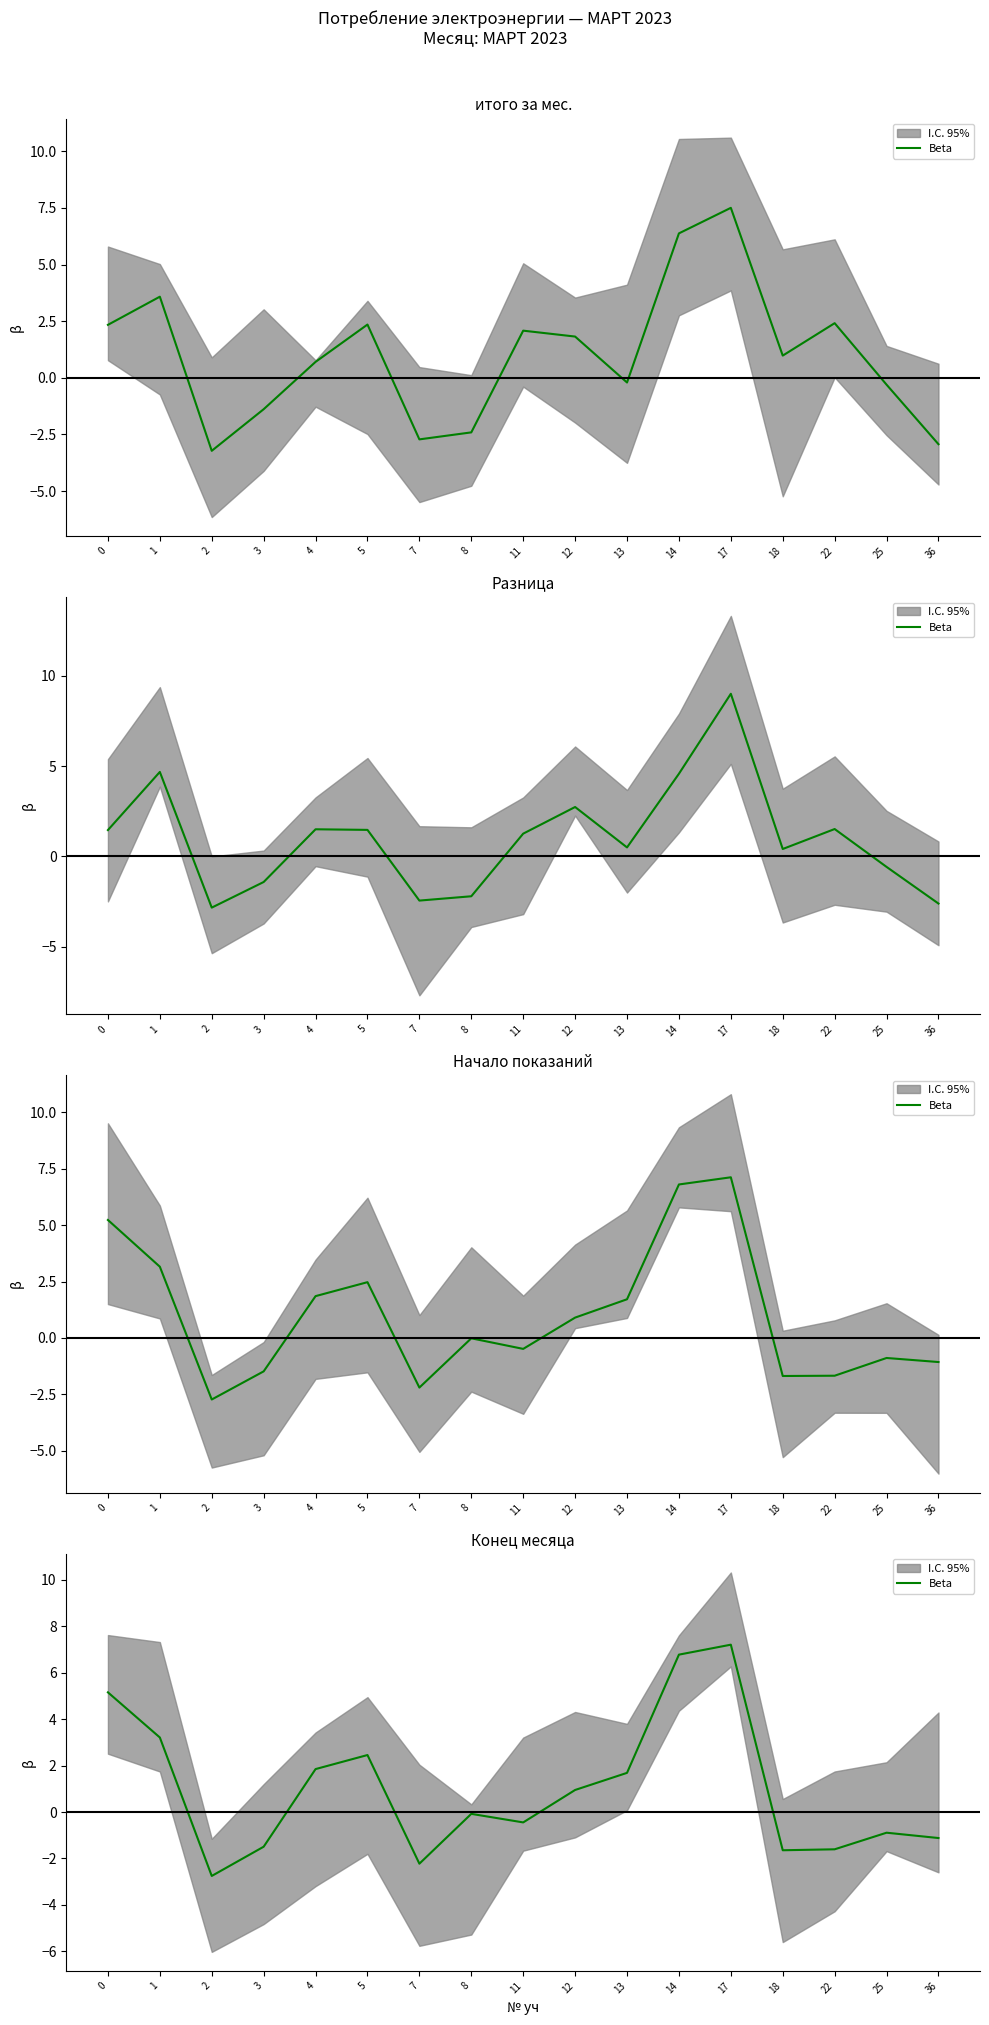

How many lines are shown in the chart?

1